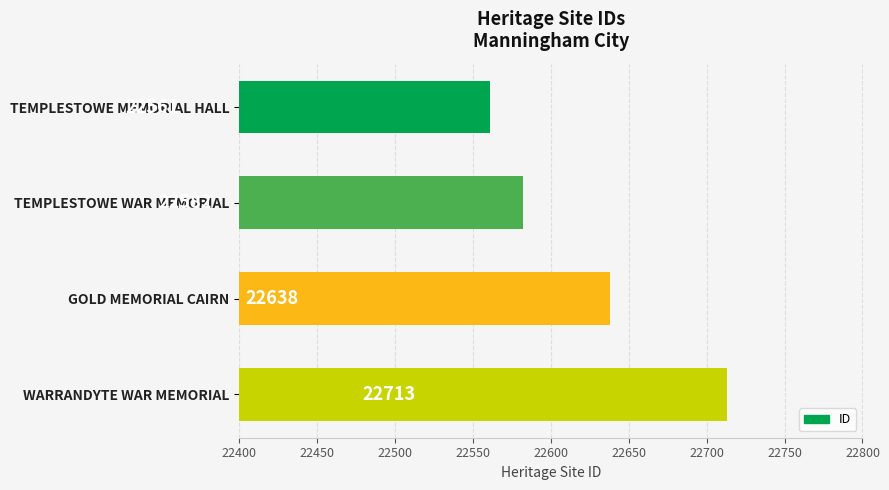

What is the average value?

22624